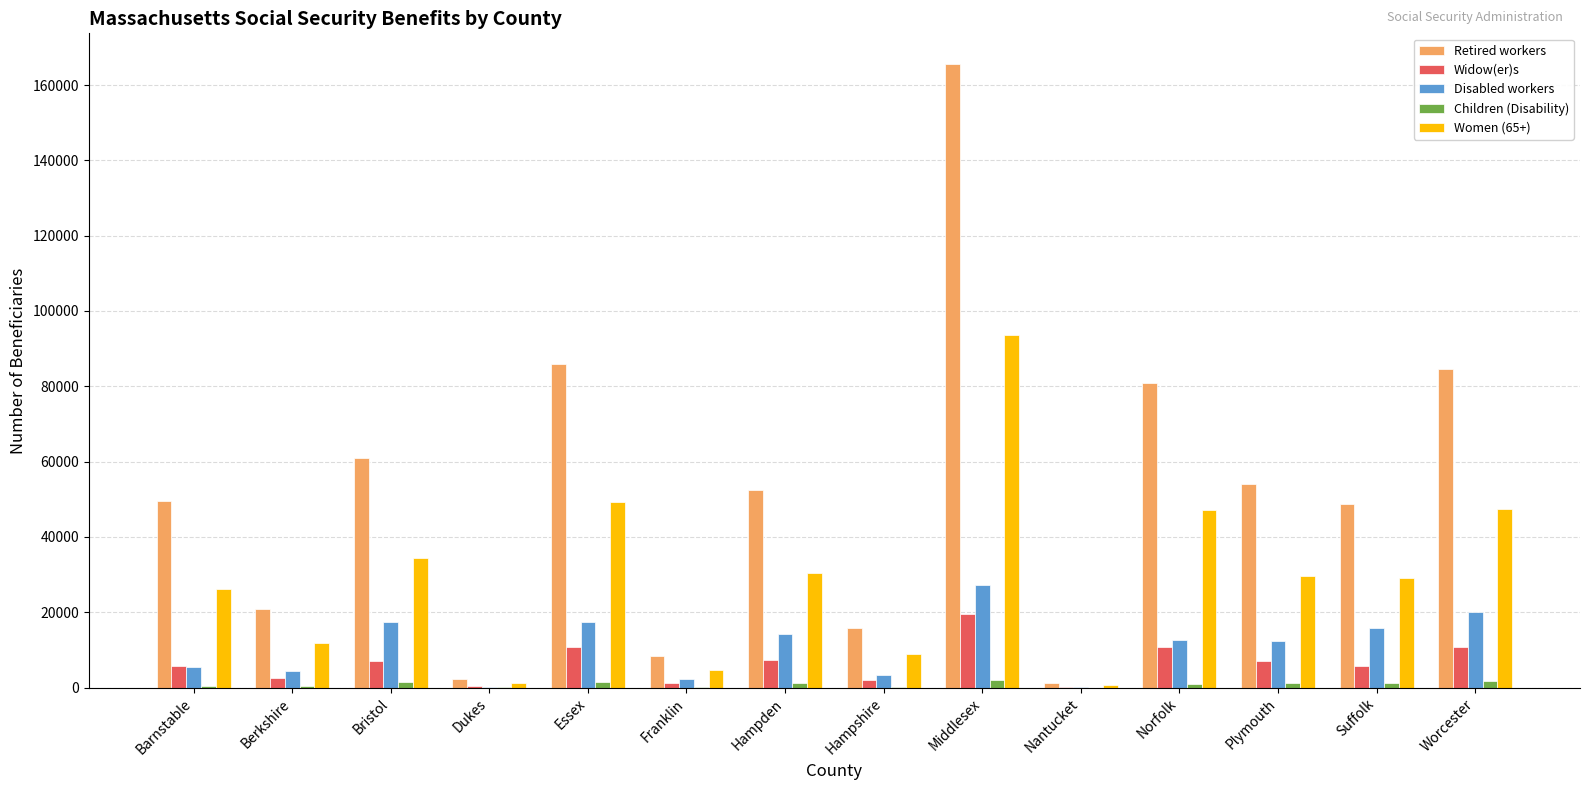

Between Barnstable and Franklin, which series saw the biggest shift?

Retired workers